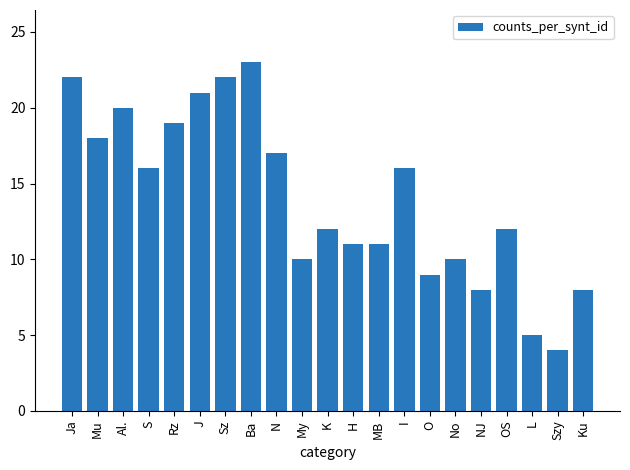

The chart shows a value of 11 at MB. True or false?

True